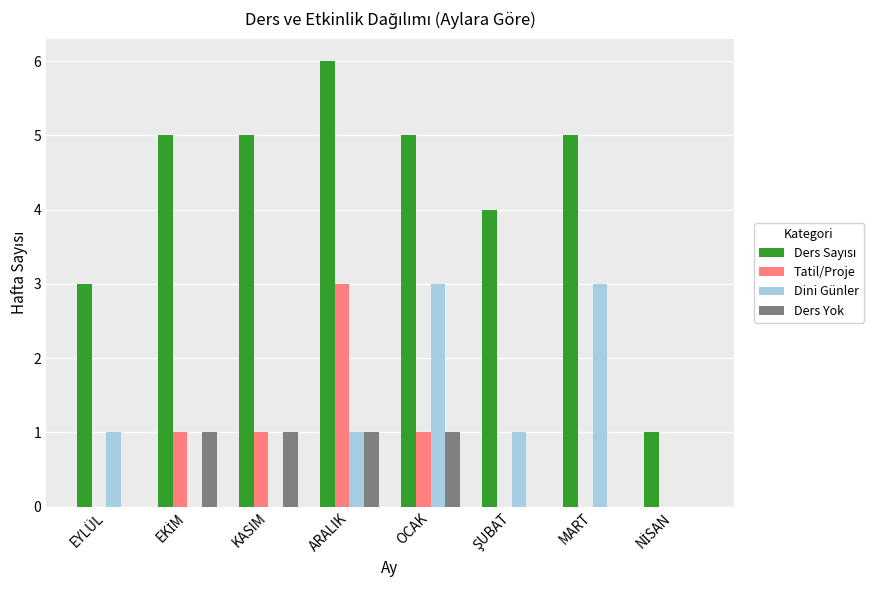

Read the Dini Günler value at MART.

3